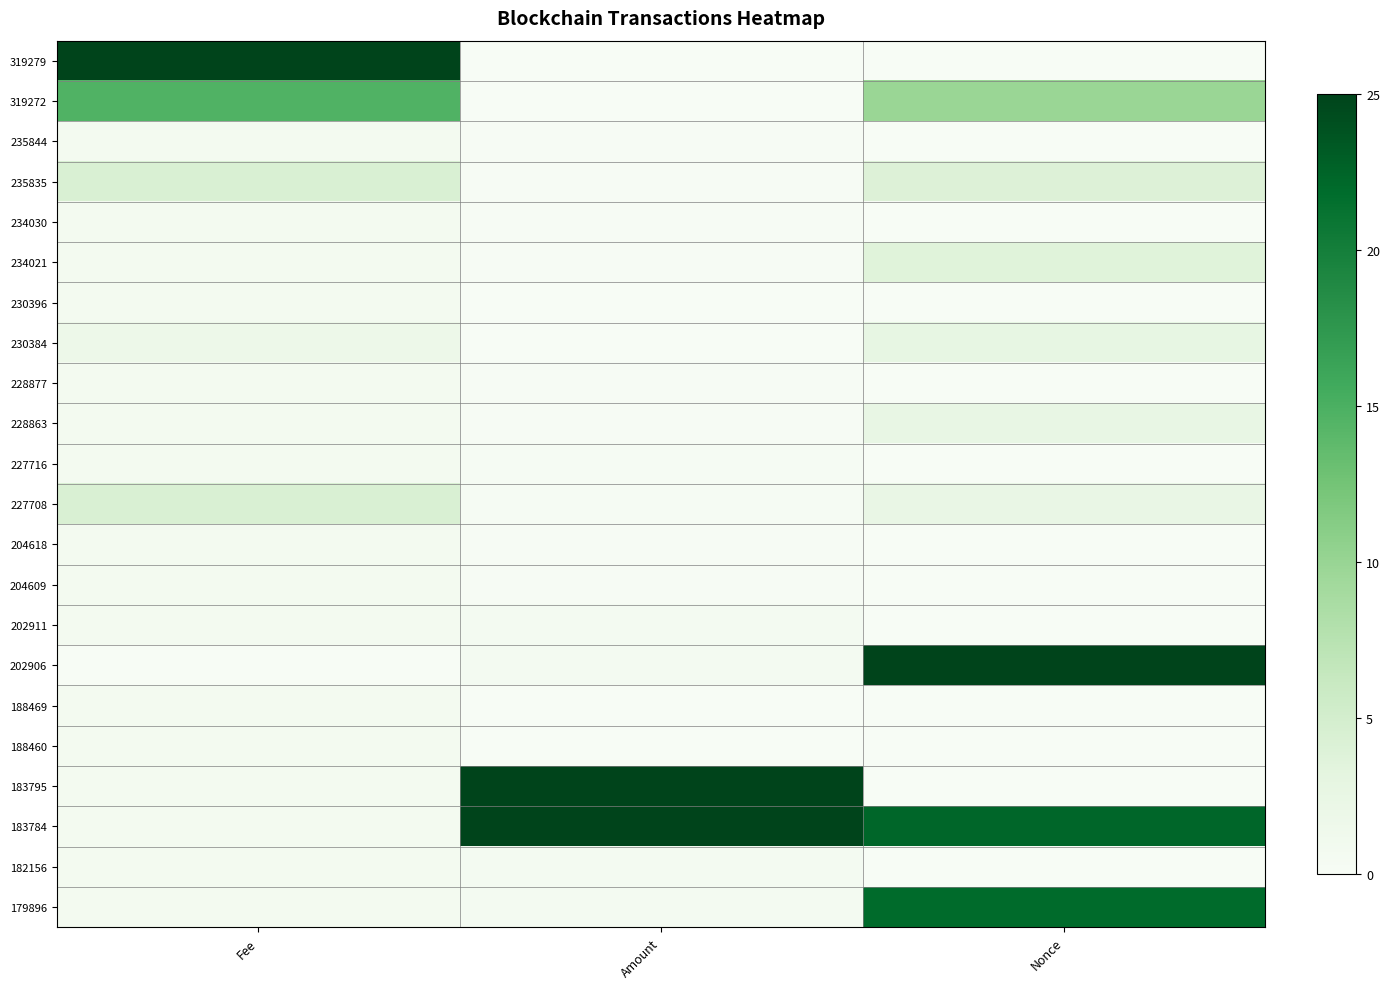

At which category is the sum across all series the highest?

Nonce